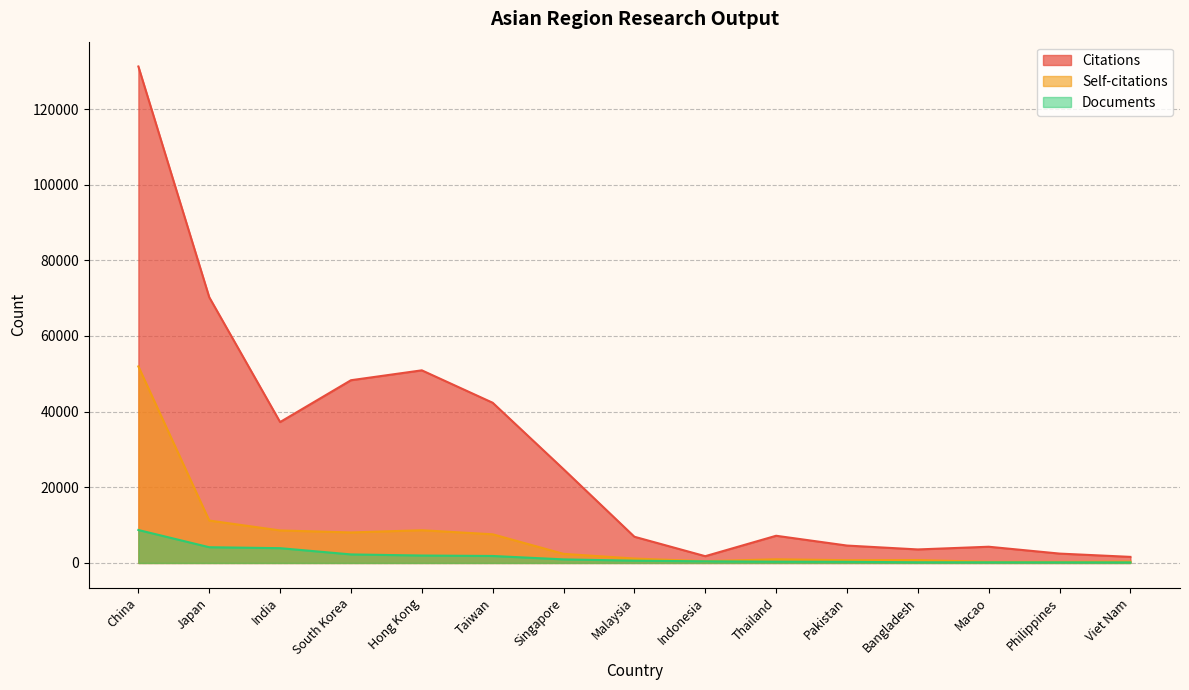

Count the number of data series in this chart.

3